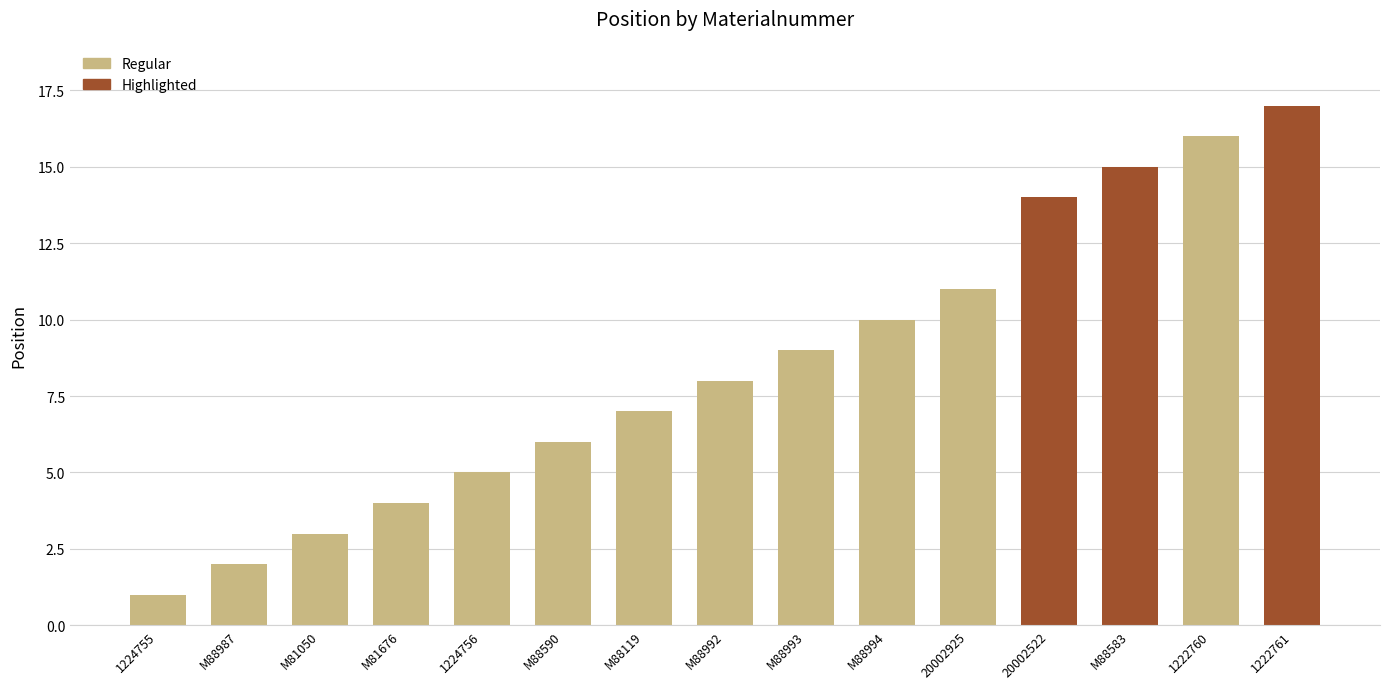

What is the label of the 15th bar from the left?

1222761